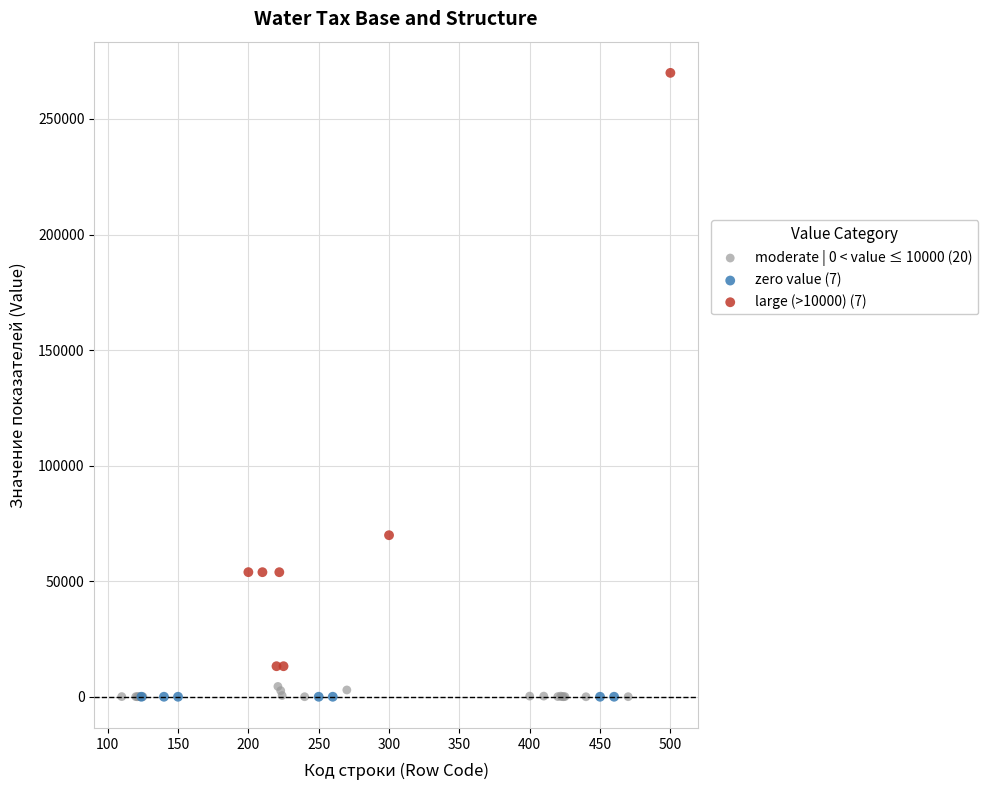

What are all the series names shown in the legend?

moderate | 0 < value ≤ 10000 (20), zero value (7), large (>10000) (7)